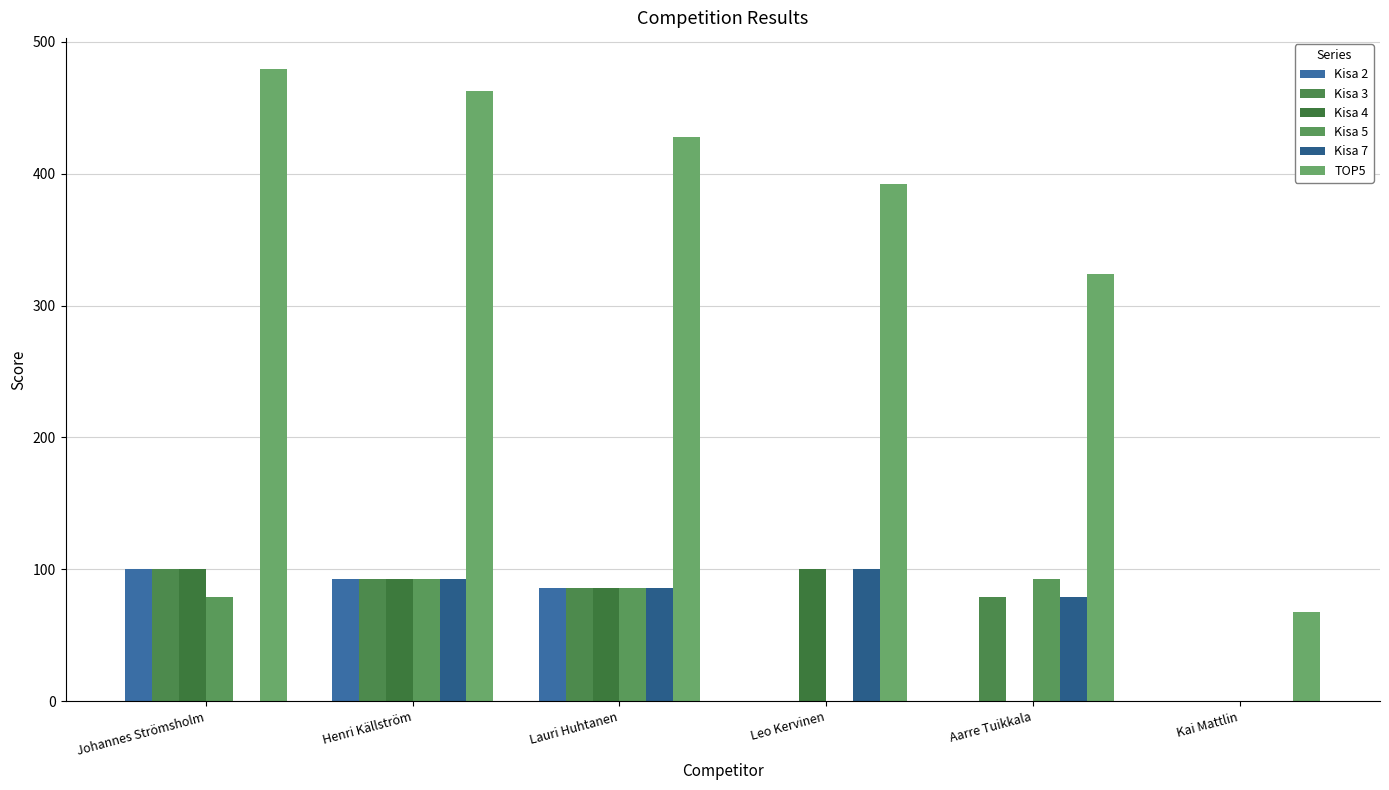

What is the difference between the second highest and minimum values in the Kisa 7 series?

92.5